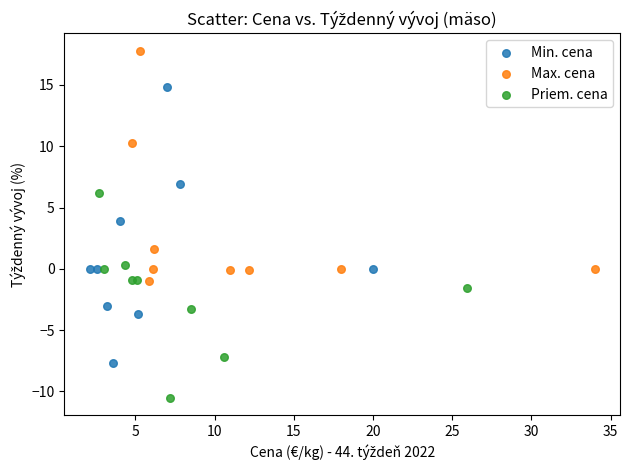

Which series reaches the minimum Y coordinate?

Priem. cena